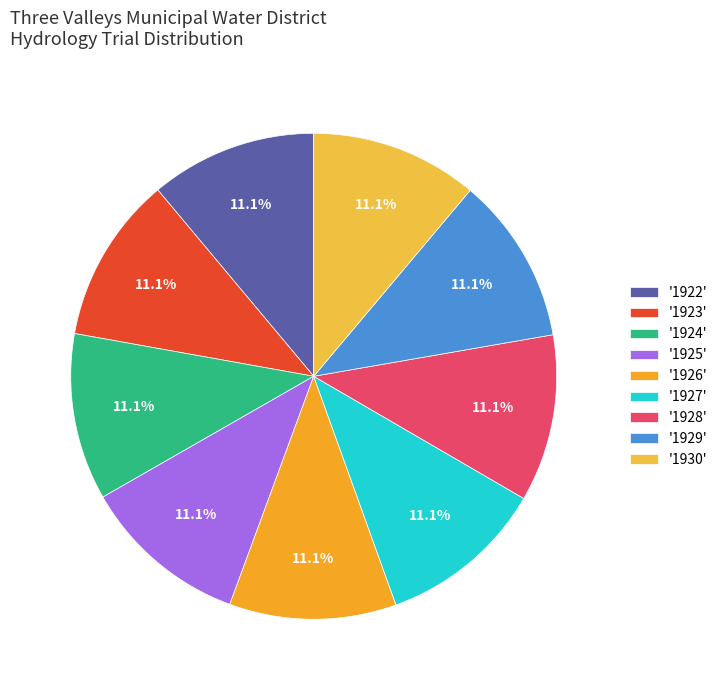

How many segments does this pie chart have?

9